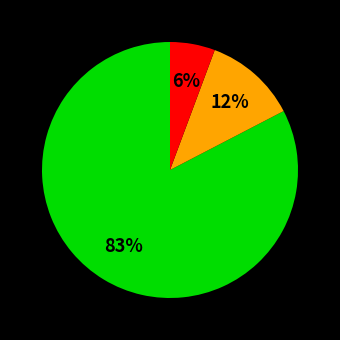

Is there any slice that represents more than half of the pie?

Yes